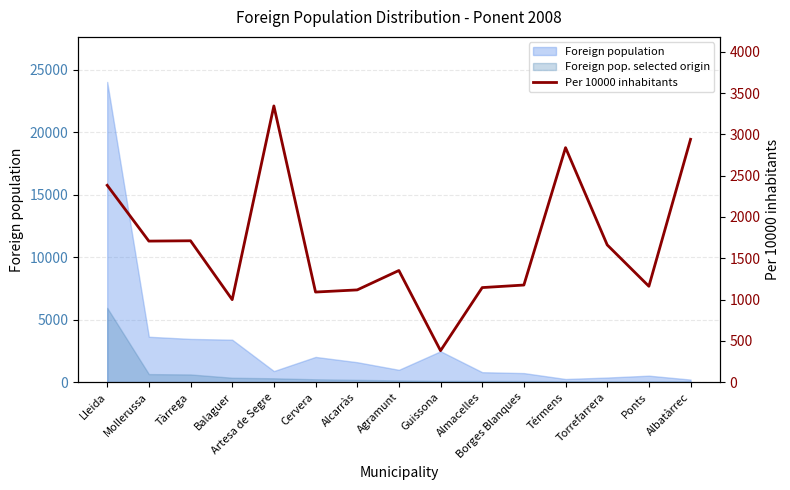

Reading right to left, list all the values displayed in this chart.

Albatàrrec=2941	Ponts=1161	Torrefarrera=1662	Térmens=2840	Borges Blanques=1176	Almacelles=1145	Guissona=381	Agramunt=1352	Alcarràs=1117	Cervera=1091	Artesa de Segre=3345	Balaguer=999	Tàrrega=1712	Mollerussa=1708	Lleida=2384